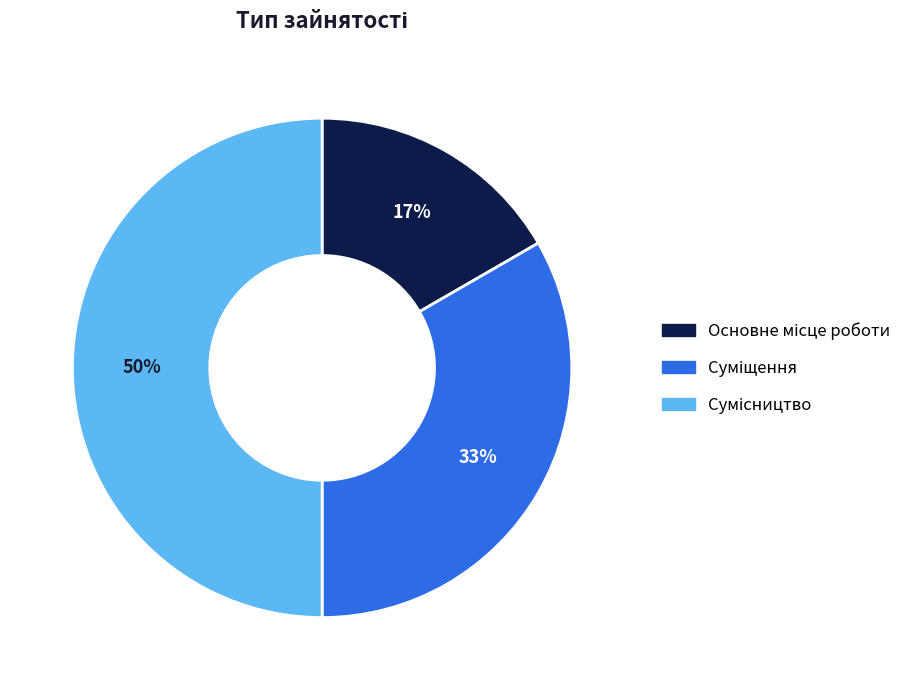

To the nearest percent, what is the average slice percentage?

33%